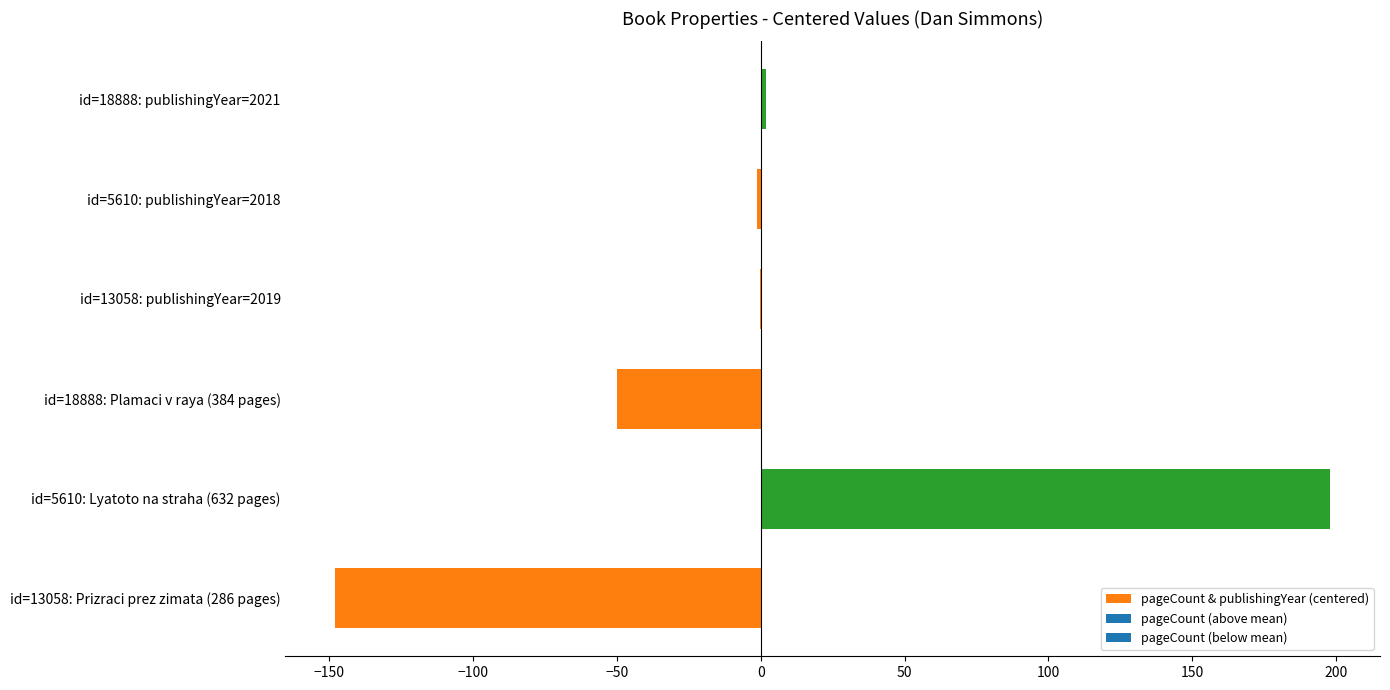

Which category has the highest value across all series?

id=5610: Lyatoto na straha (632 pages)